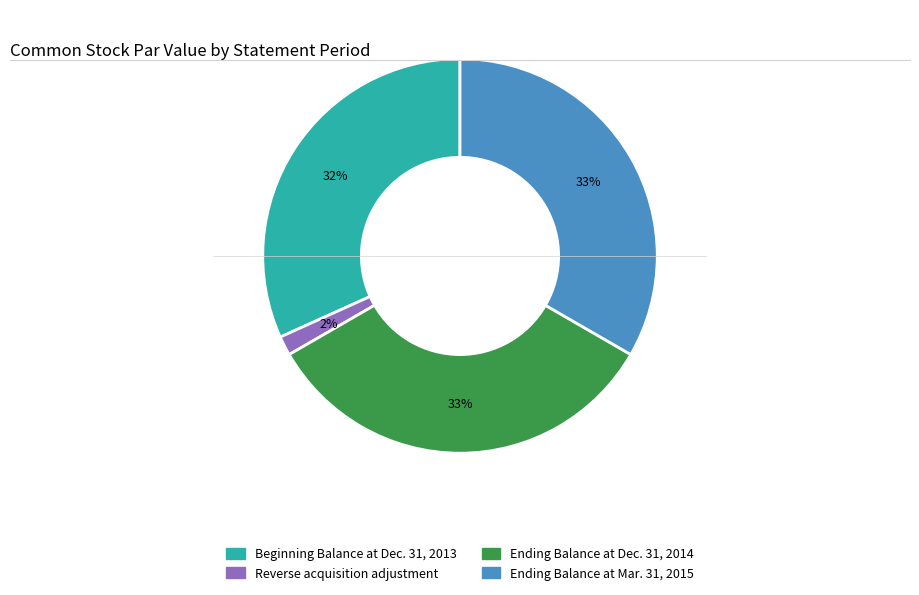

Is it true that Ending Balance at Dec. 31, 2014 is 41% of the pie?

False